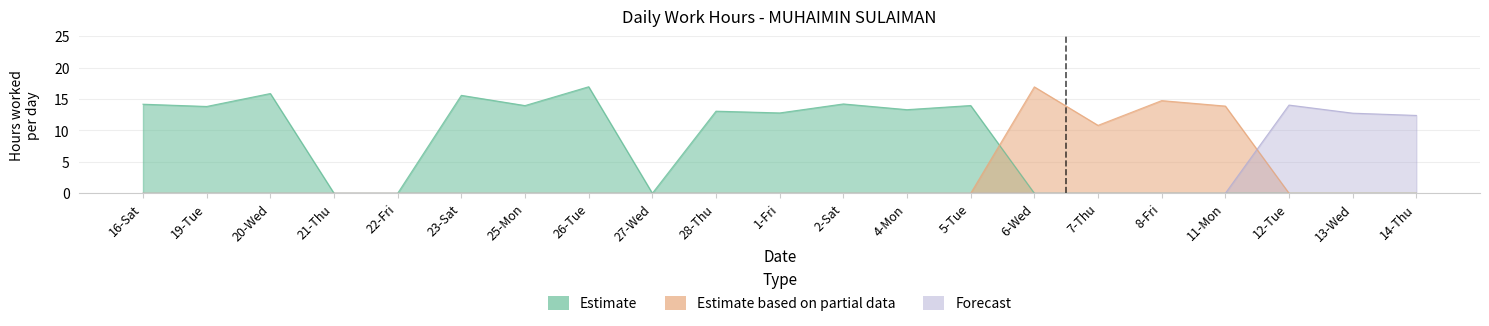

What is the label of the 1st point from the right?

14-Thu